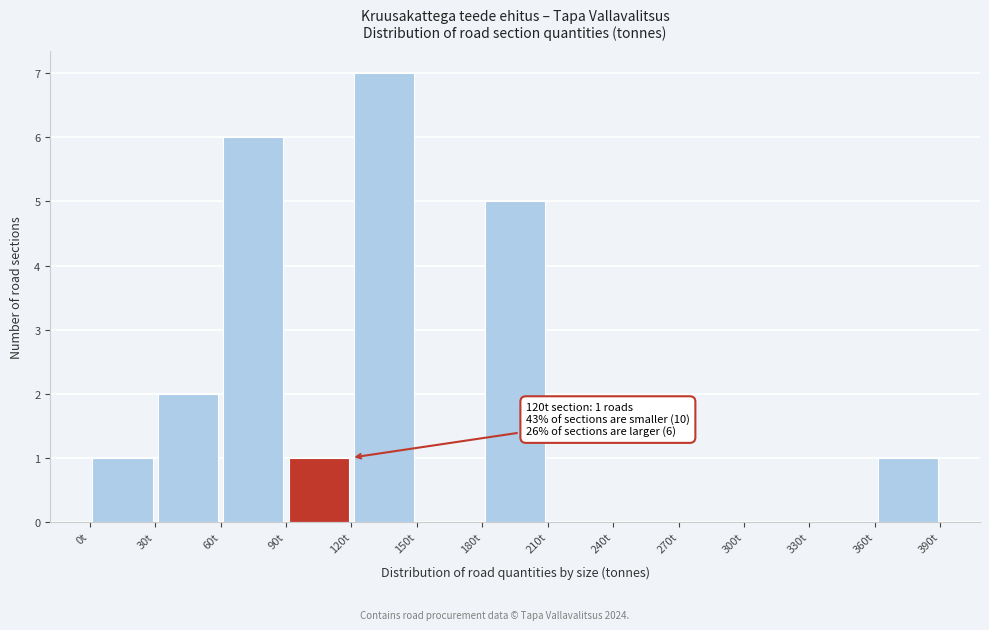

Which range on the x-axis has the tallest bar?

120 to 150